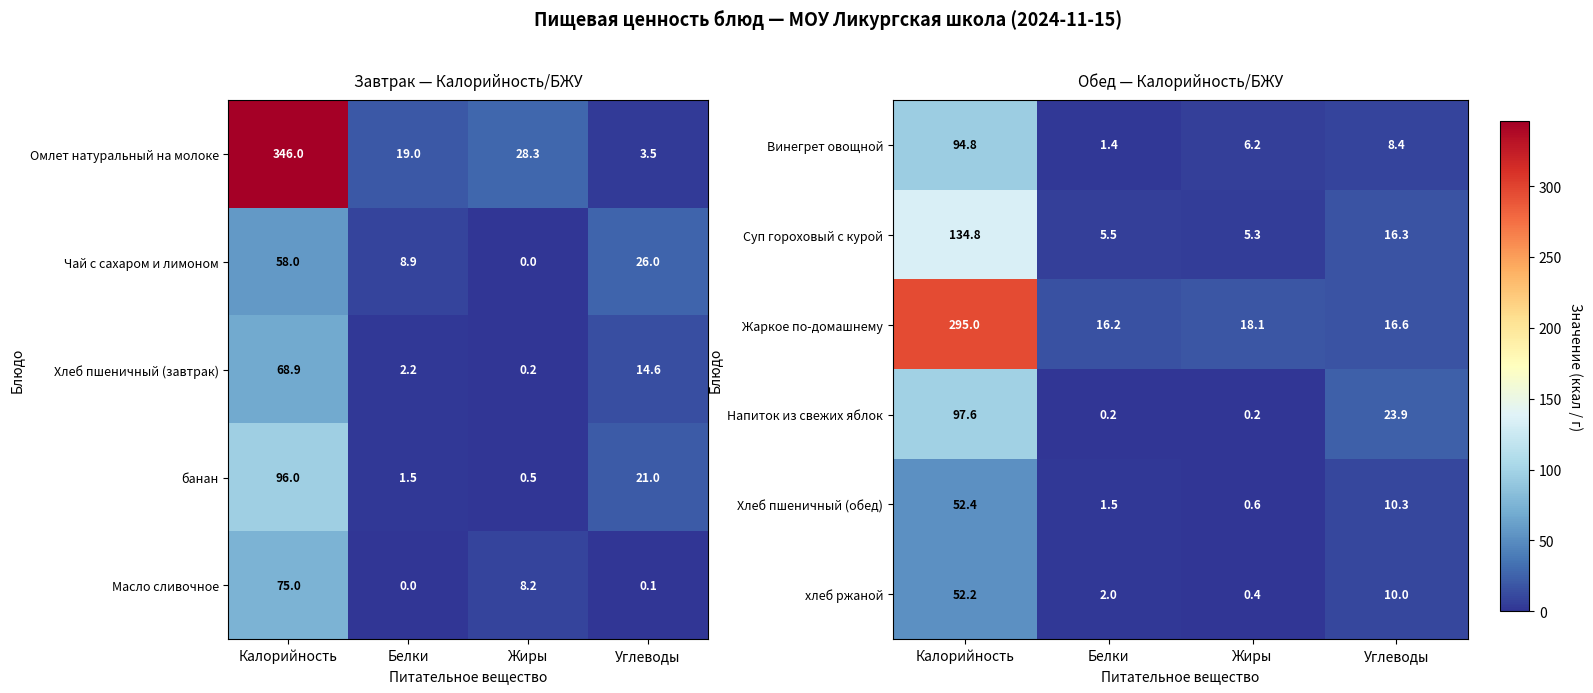

Is it true that Суп гороховый с курой equals 9.1 at Жиры?

False